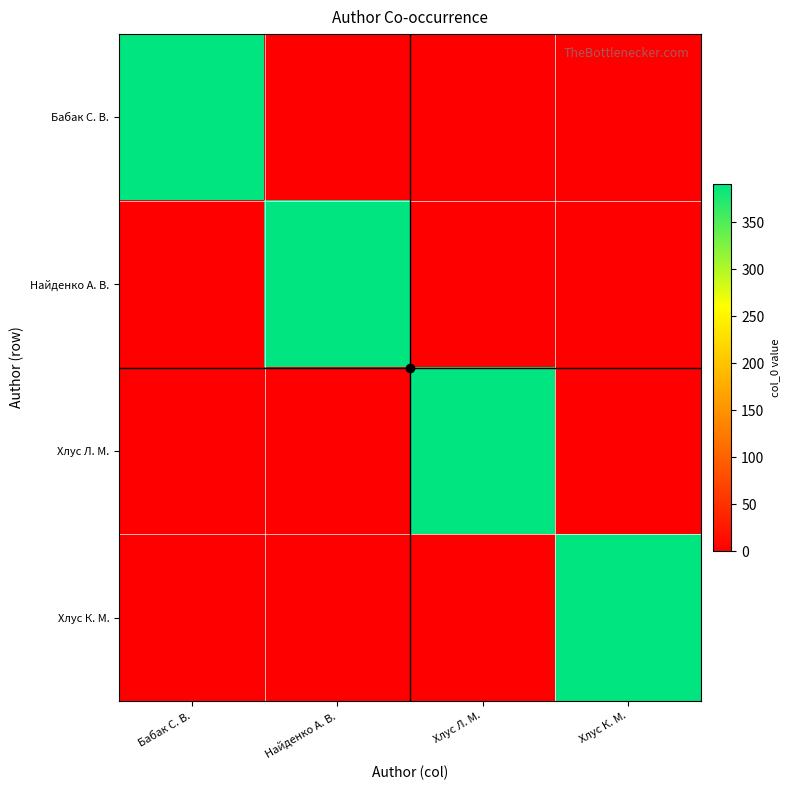

Which series has the widest spread of values?

Бабак С. В.